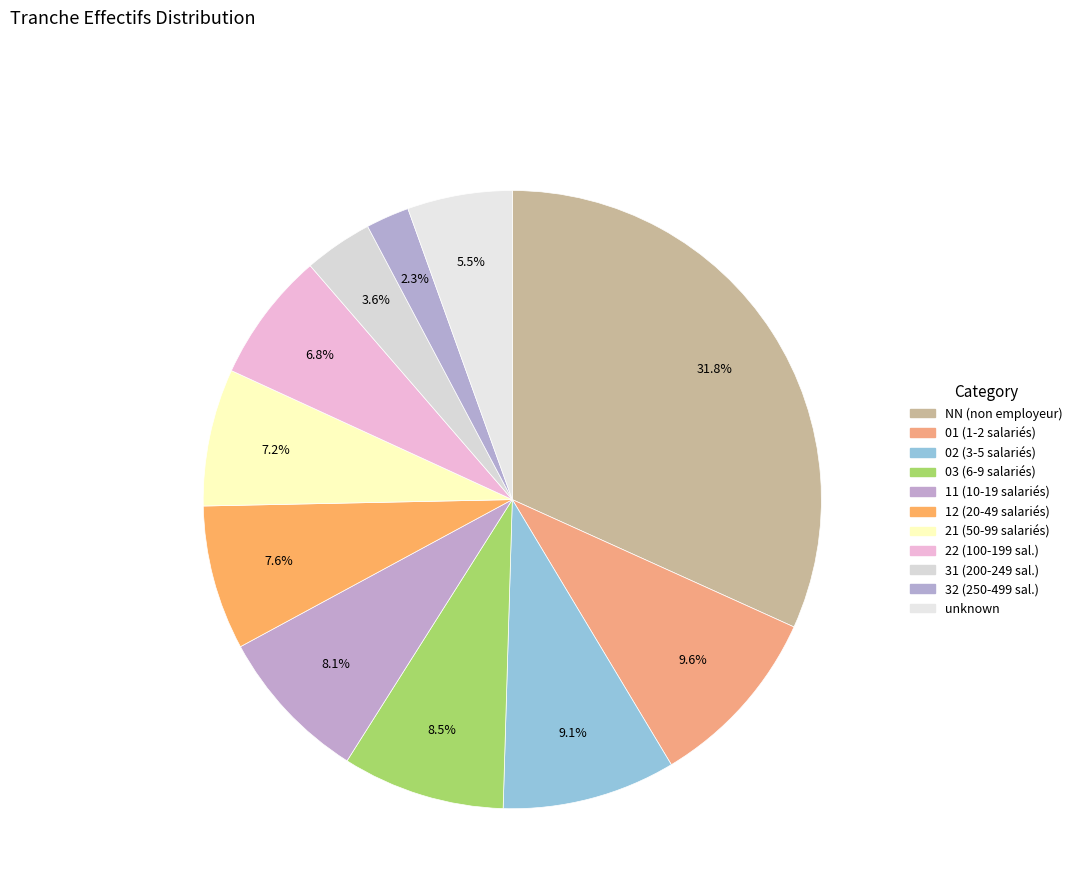

Which category has the smallest portion of the pie?

32